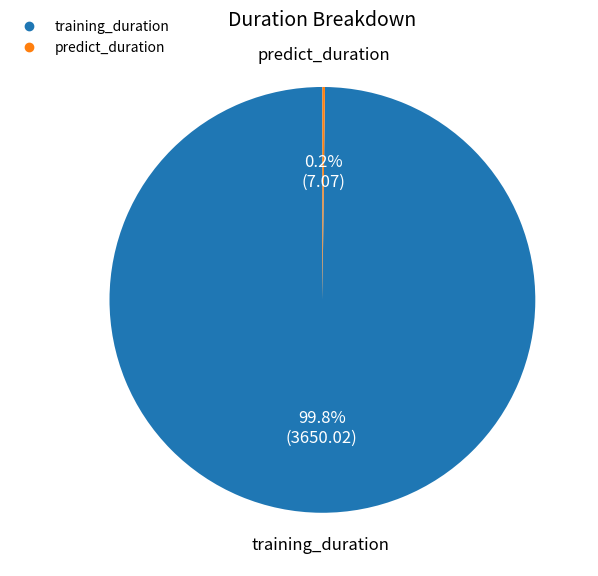

Which category has the biggest portion of the pie?

training_duration